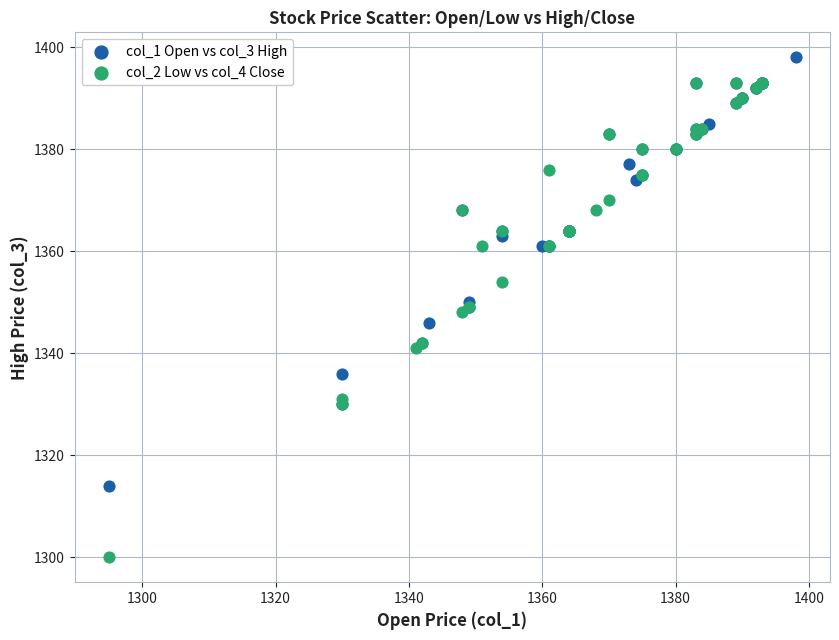

Which series contains the highest Y value?

col_1 Open vs col_3 High